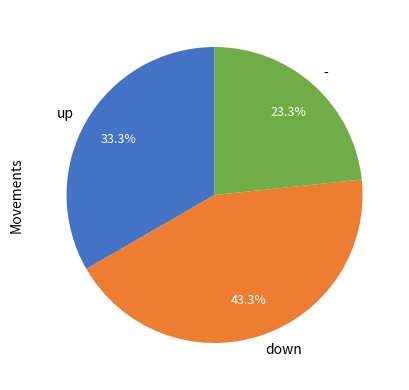

Which slice is the smallest?

-